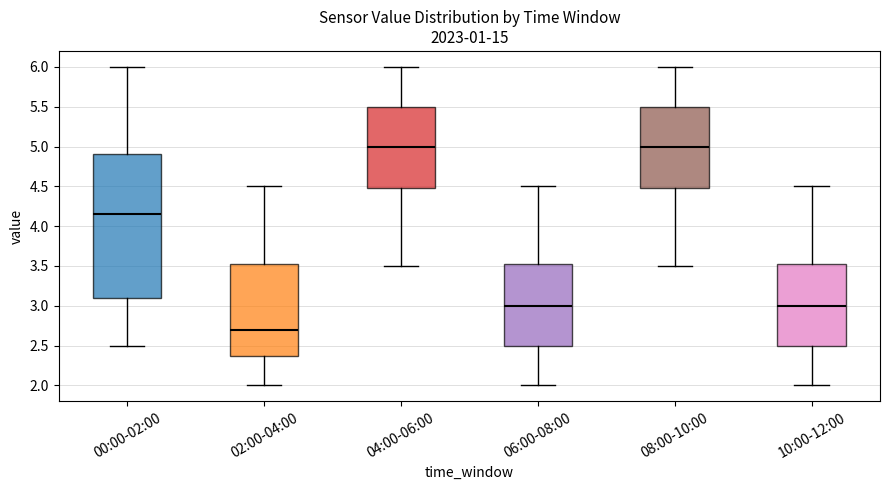

Reading left to right, transcribe this box plot: for each box, give where its median line is, the range the box spans, and where its two whiskers end, as read against the y-axis. The values are not printed on the chart, so give them approximately, as read against the axis.

00:00-02:00: median 4.15, box 3.10 to 4.90, whiskers 2.50 to 6.00
02:00-04:00: median 2.70, box 2.40 to 3.55, whiskers 2.00 to 4.50
04:00-06:00: median 5.00, box 4.50 to 5.50, whiskers 3.50 to 6.00
06:00-08:00: median 3.00, box 2.50 to 3.55, whiskers 2.00 to 4.50
08:00-10:00: median 5.00, box 4.50 to 5.50, whiskers 3.50 to 6.00
10:00-12:00: median 3.00, box 2.50 to 3.55, whiskers 2.00 to 4.50